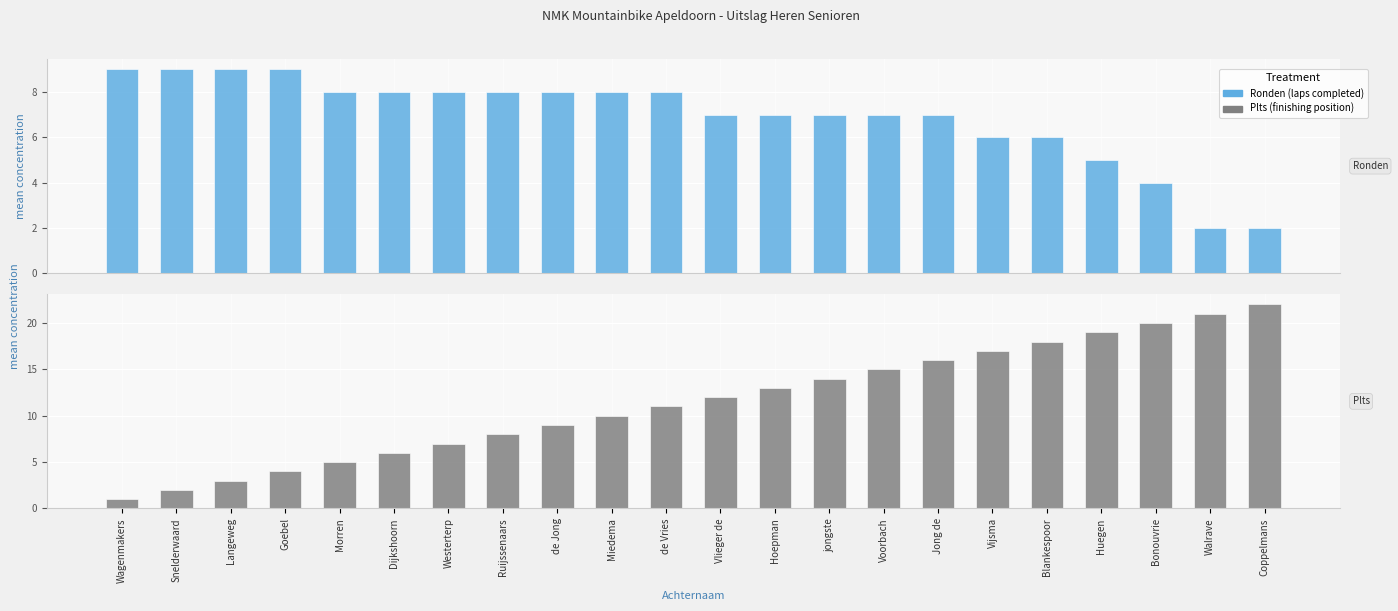

Where does the Plts series first go above 12?

Hoepman